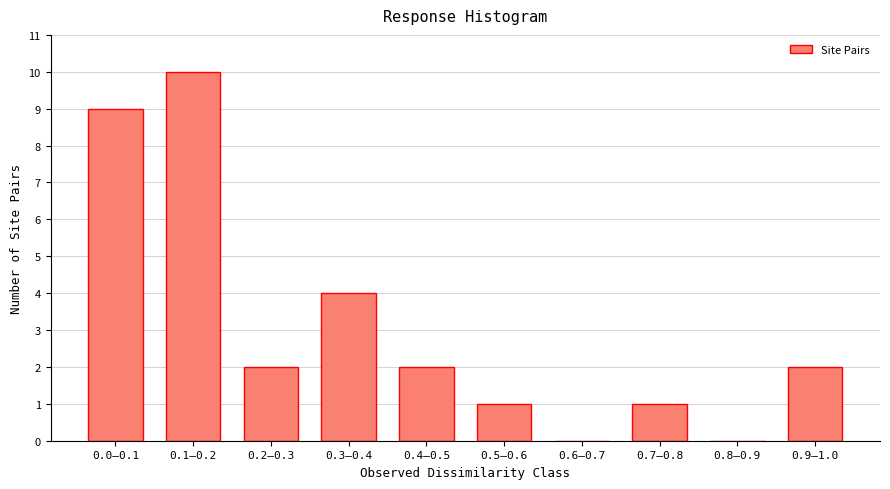

Reading left to right, transcribe all the data shown in this chart.

0.0–0.1=9	0.1–0.2=10	0.2–0.3=2	0.3–0.4=4	0.4–0.5=2	0.5–0.6=1	0.6–0.7=0	0.7–0.8=1	0.8–0.9=0	0.9–1.0=2